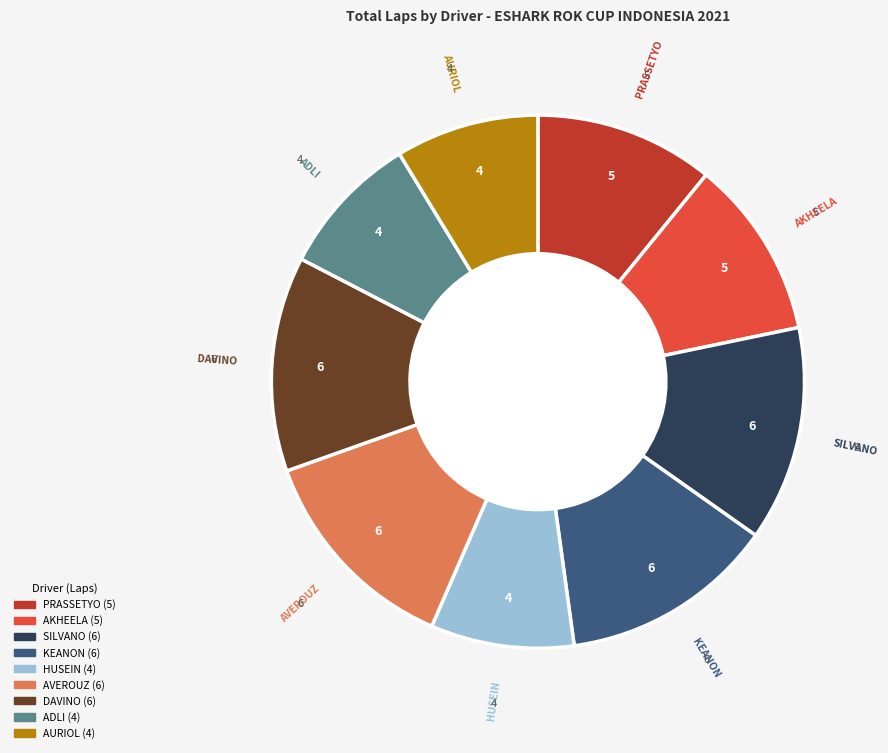

True or false: AVEROUZ accounts for 13% of the total.

True